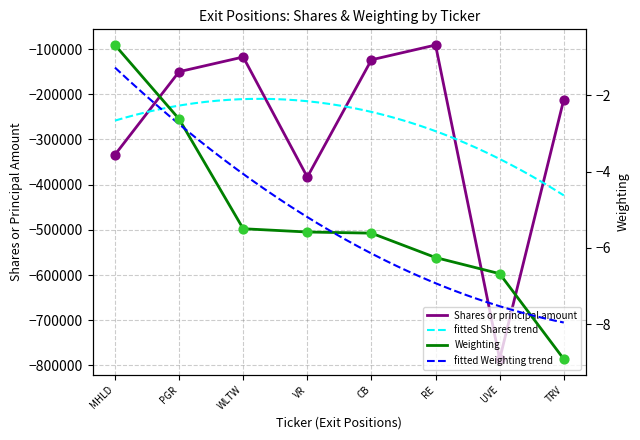

Which series reaches the maximum Y coordinate?

Weighting